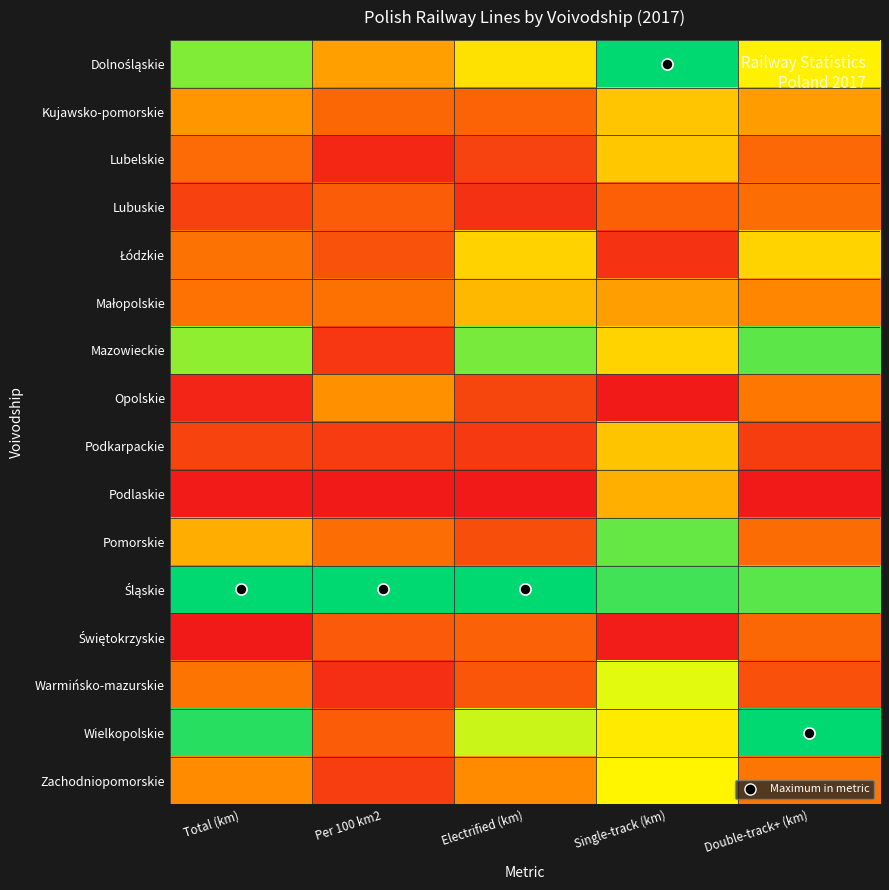

Which has a higher value, Total (km) or Double-track+ (km)?

Total (km)